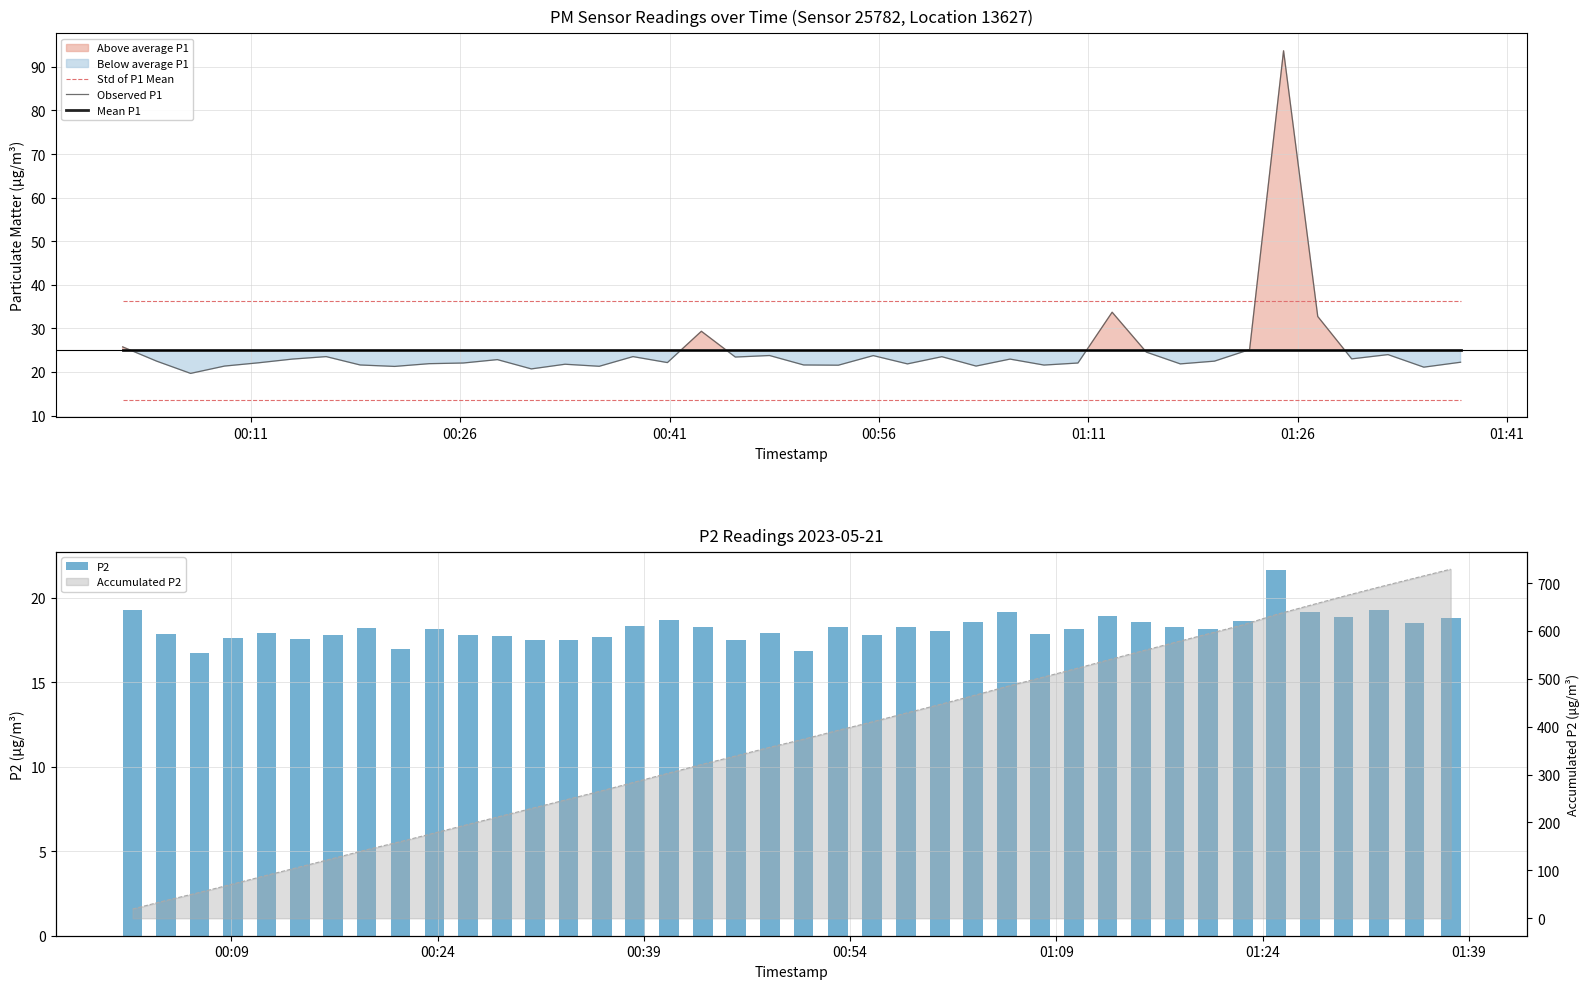

How many categories are shown in the chart?

40